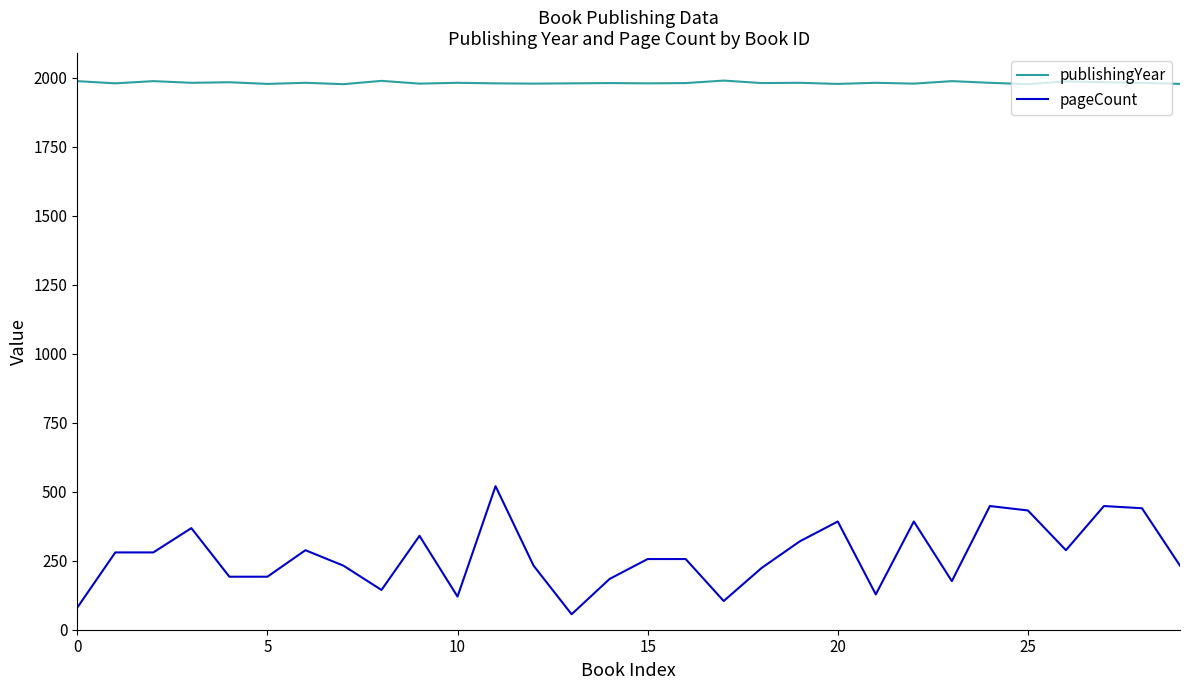

True or false: publishingYear and pageCount cross at least once.

False